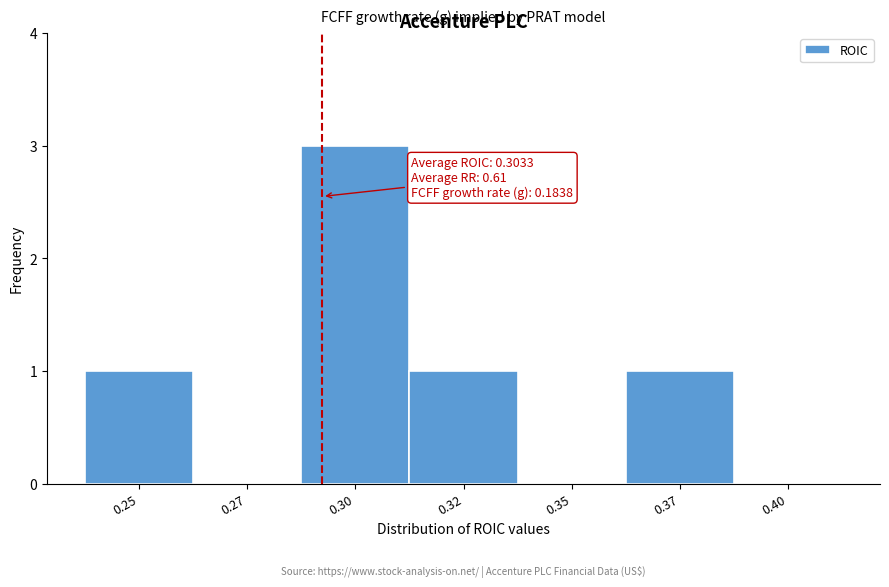

Reading left to right, extract all data points from this chart.

0.25=1	0.27=0	0.30=3	0.32=1	0.35=0	0.37=1	0.40=0